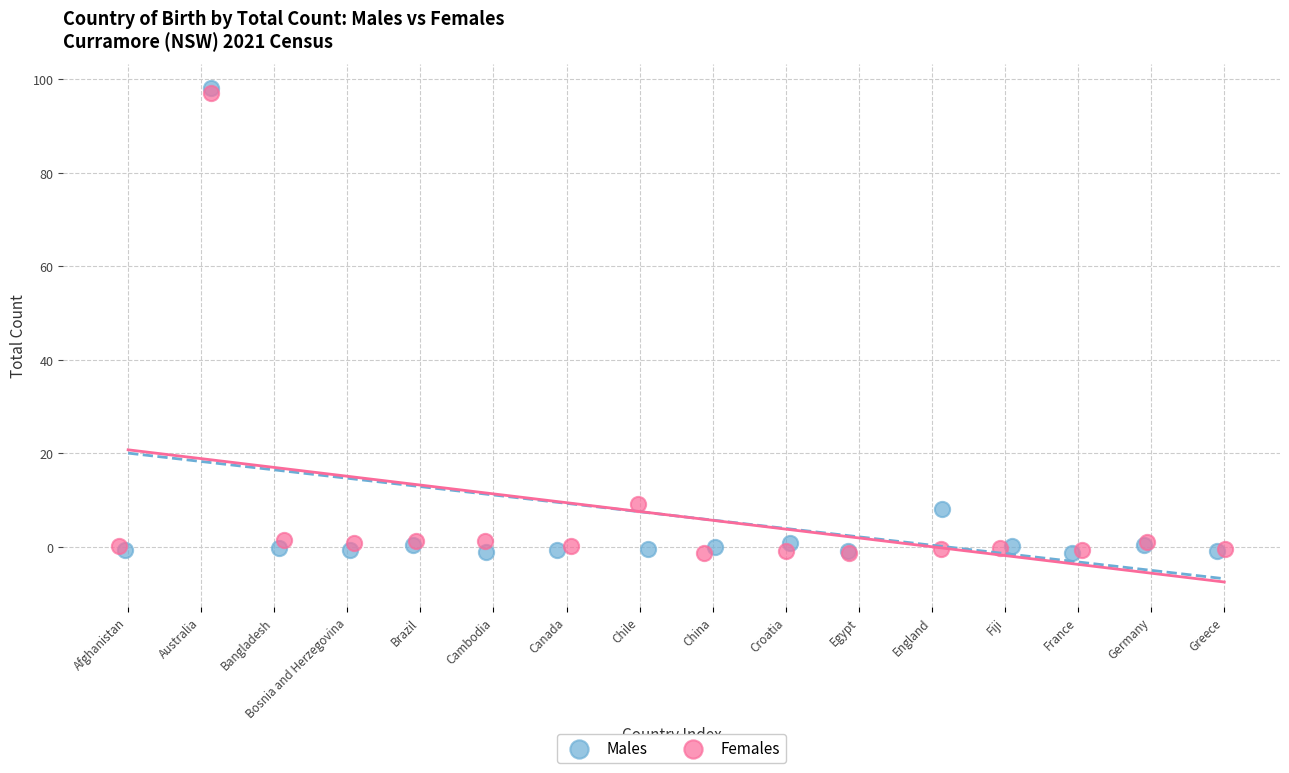

Which series has the widest spread of Y values?

Males